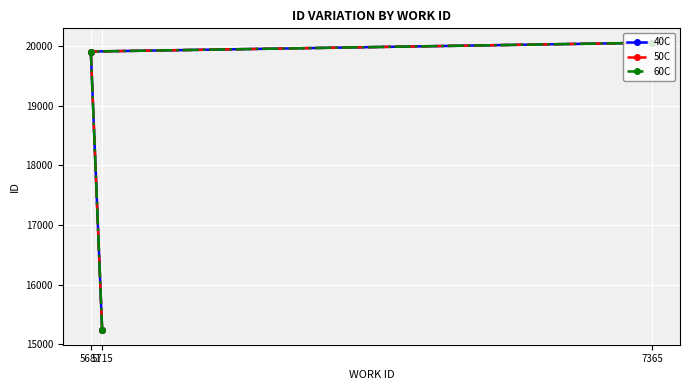

Reading left to right, transcribe all the data shown in this chart.

40C: 15232	19913	20061
50C: 15232	19913	20061
60C: 15232	19913	20061